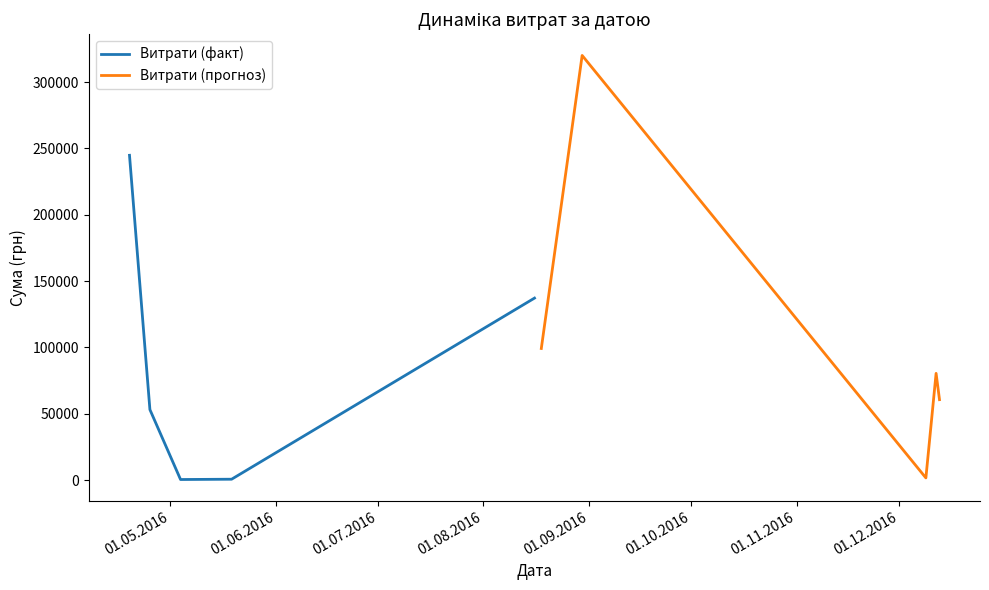

How many data points in Витрати (прогноз) are less than 80467?

2